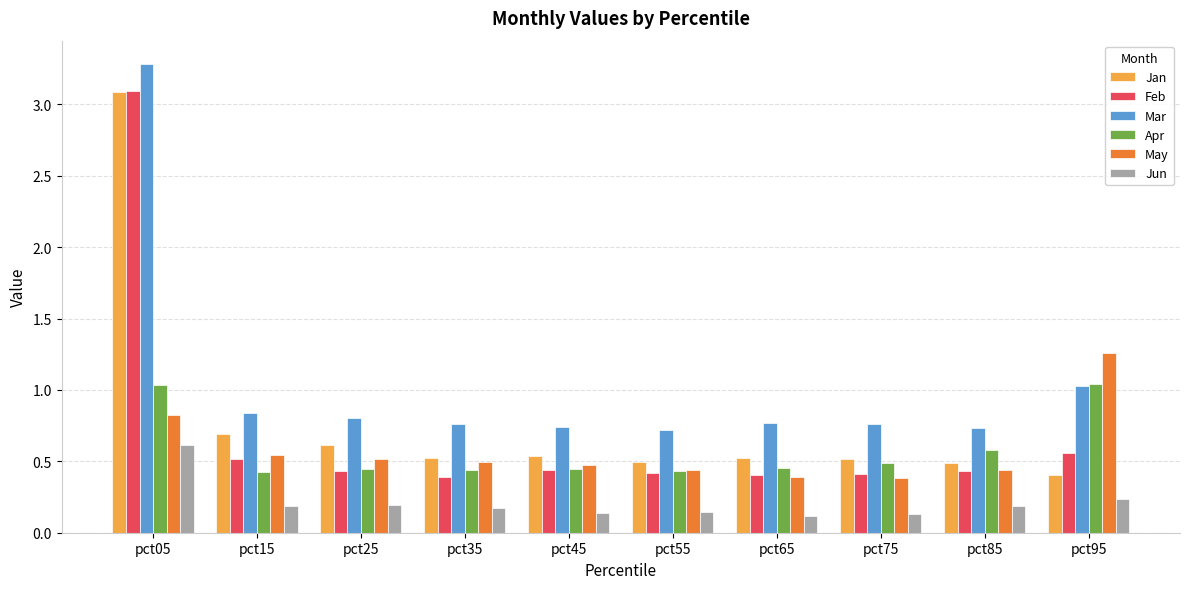

What is the total value across all series at pct75?

2.7